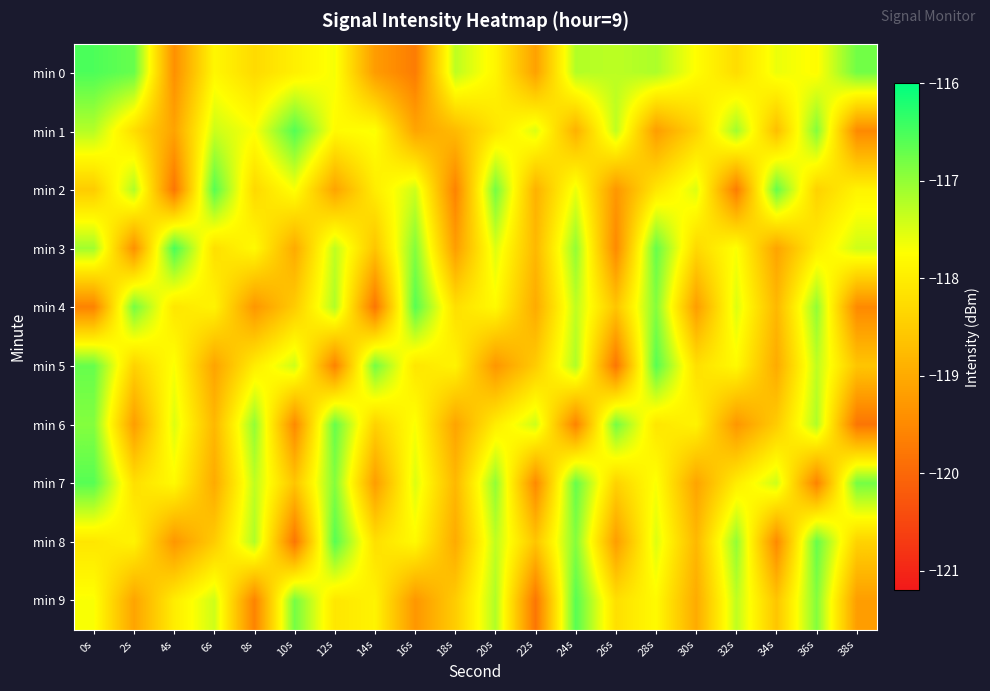

Rank the series at 0s from highest to lowest value.

min 0, min 7, min 5, min 6, min 3, min 1, min 9, min 8, min 2, min 4